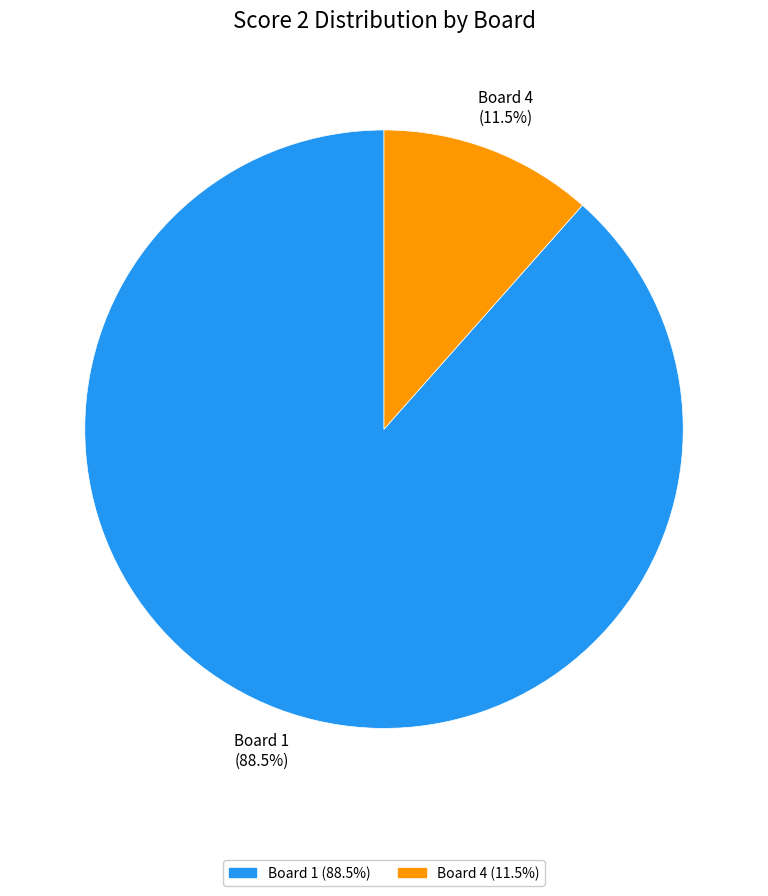

Does any single category account for the majority?

Yes